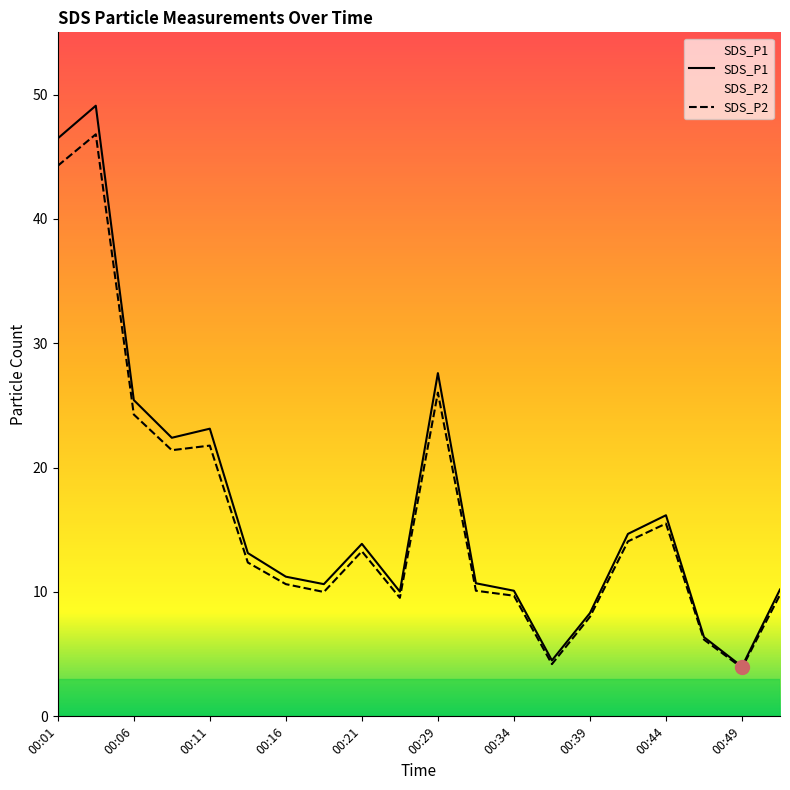

How many data points does each series have?

20